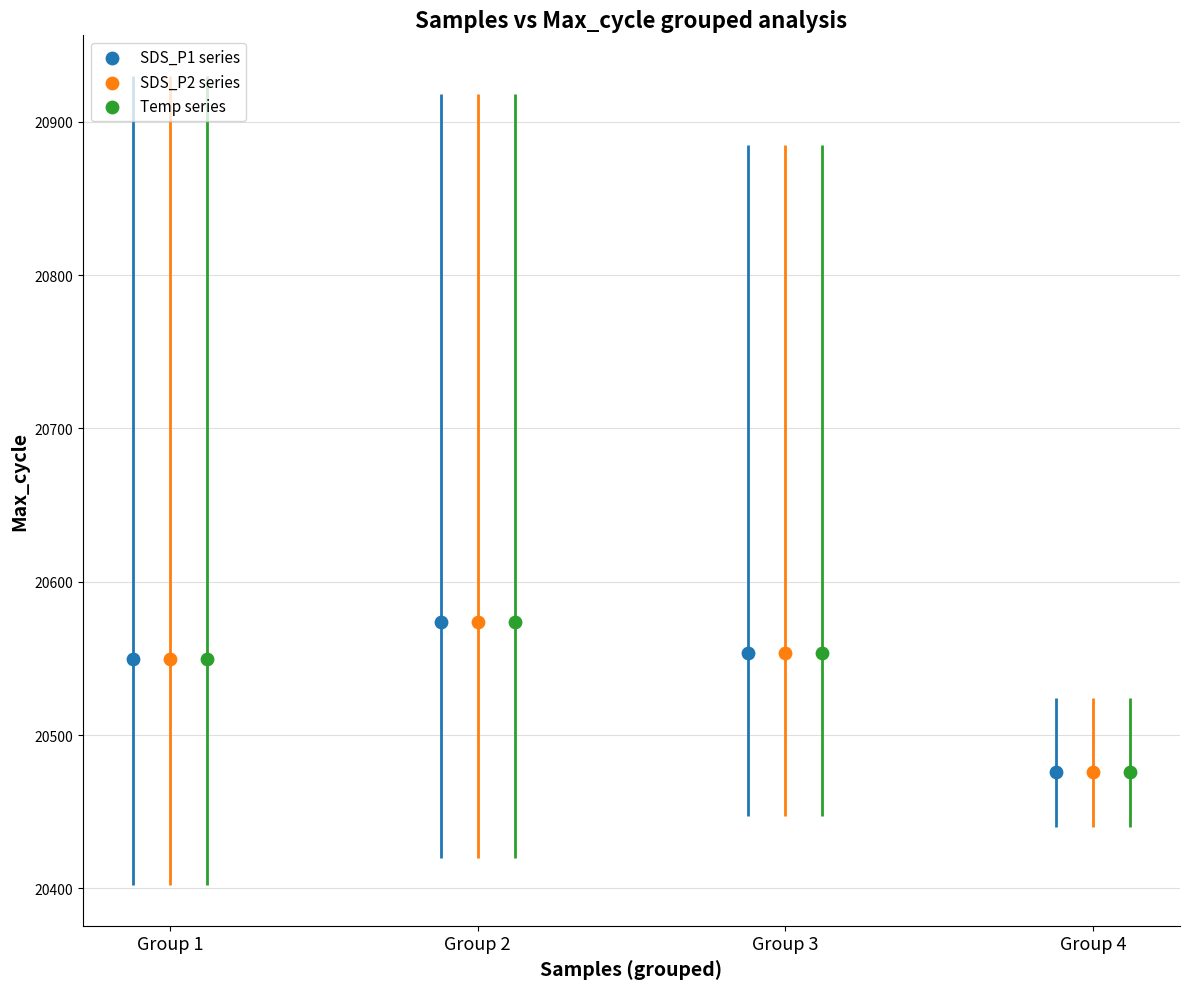

What are all the series names shown in the legend?

SDS_P1 series, SDS_P2 series, Temp series